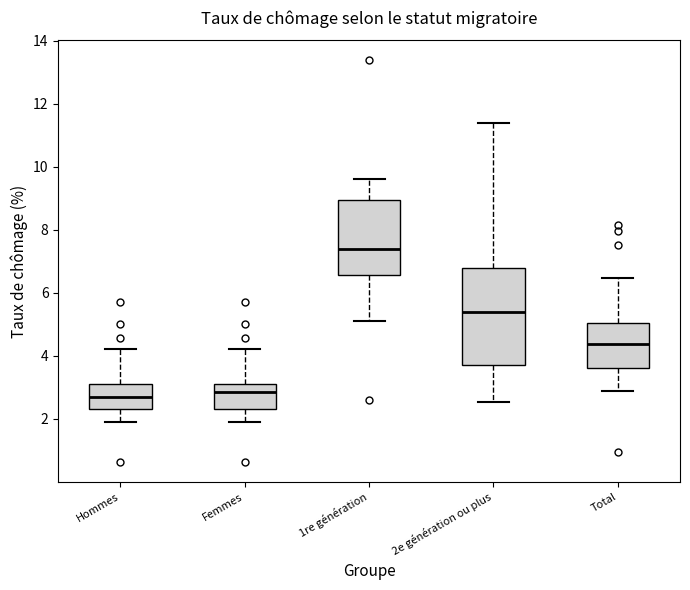

Comparing the boxes themselves (not the whiskers), which one is the tallest?

2e génération ou plus